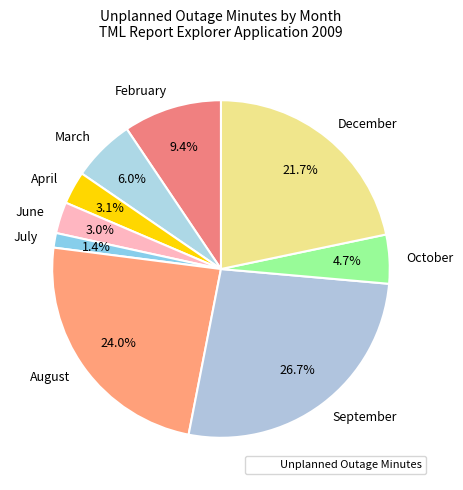

The August slice represents 24% of the pie. True or false?

True